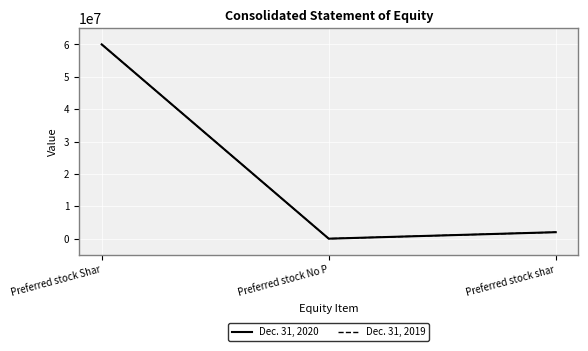

What value does the Dec. 31, 2020 series have at Preferred stock Shar?

60000000